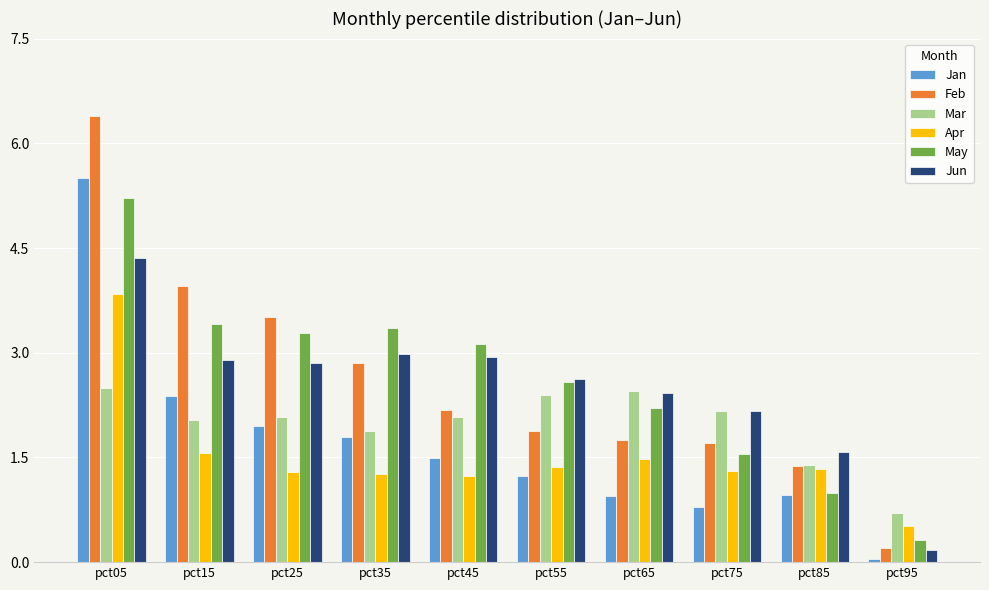

Between pct05 and pct75, which series saw the biggest shift?

Jan